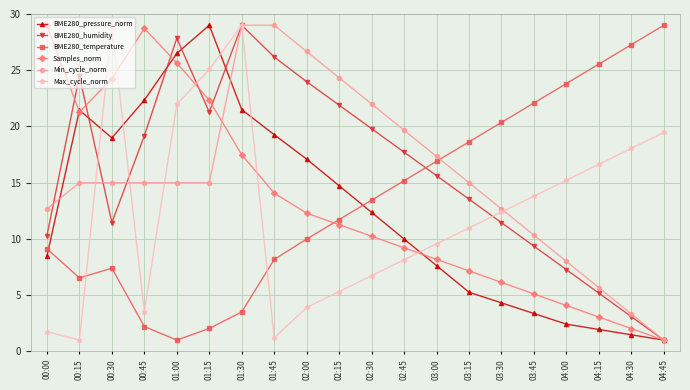

What is the sum of all BME280_temperature values?

273.9